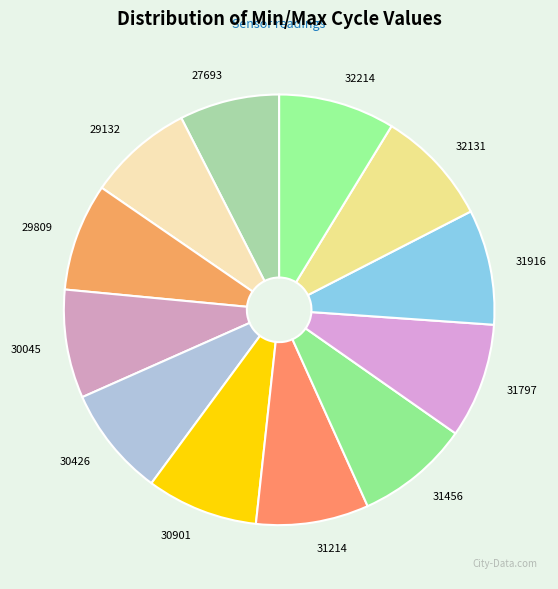

How many segments does this pie chart have?

12